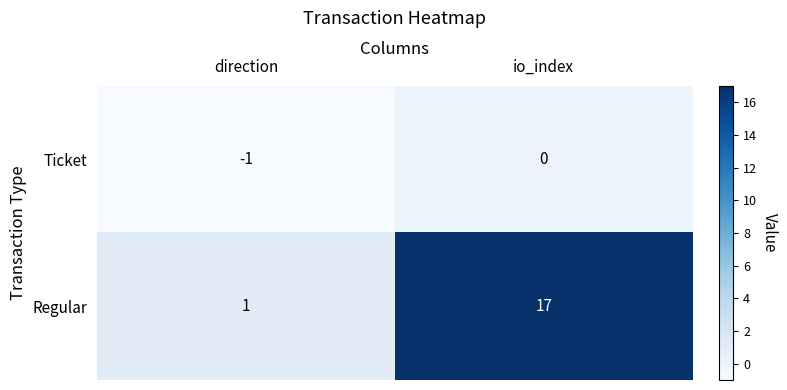

What is the difference between the maximum and minimum values in the Regular series?

16